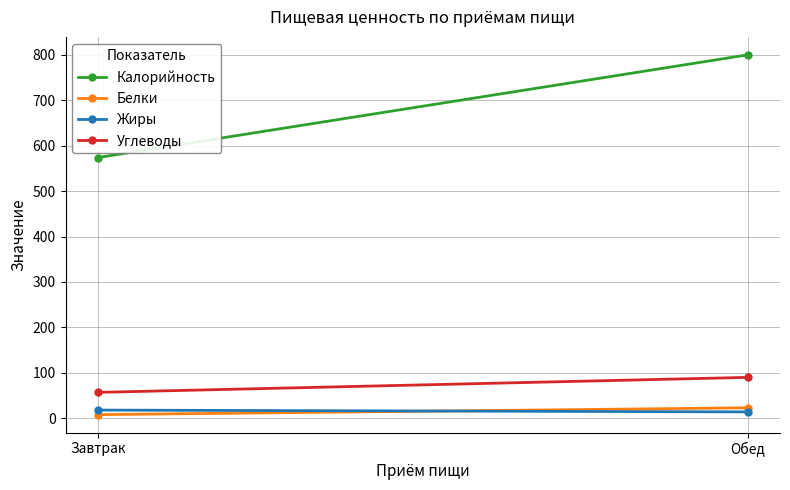

What is the total value across all series at Завтрак?

657